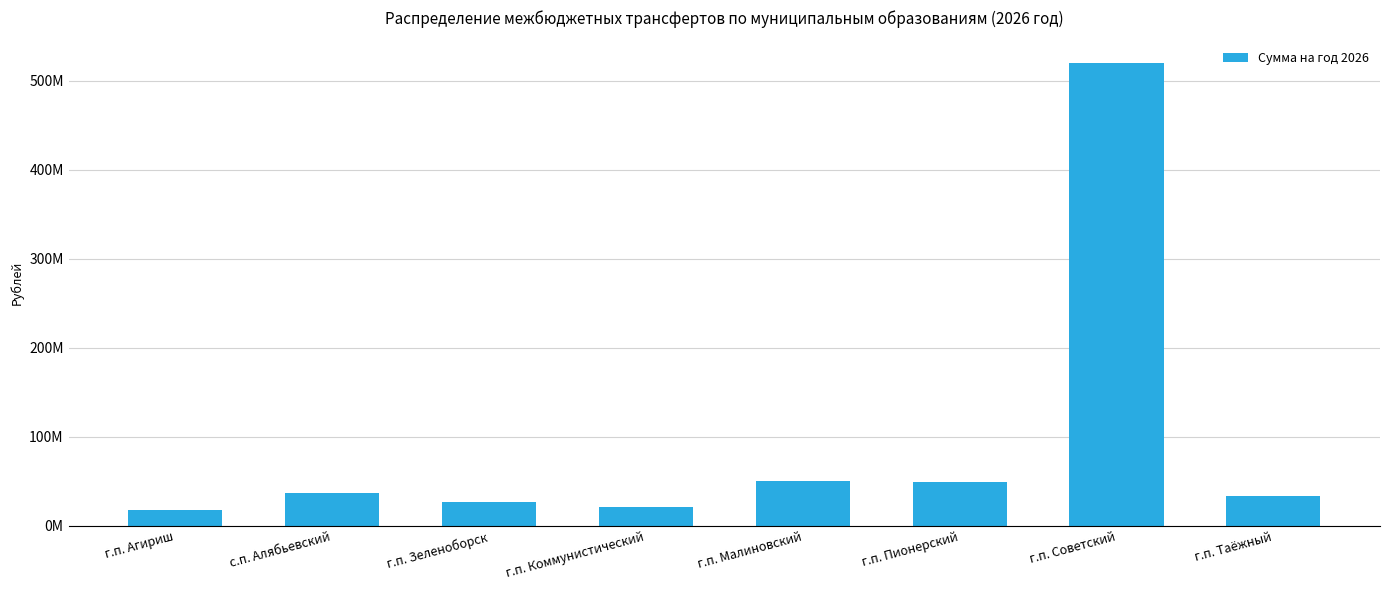

Is it true that the value at г.п. Пионерский is 30181032.3?

False